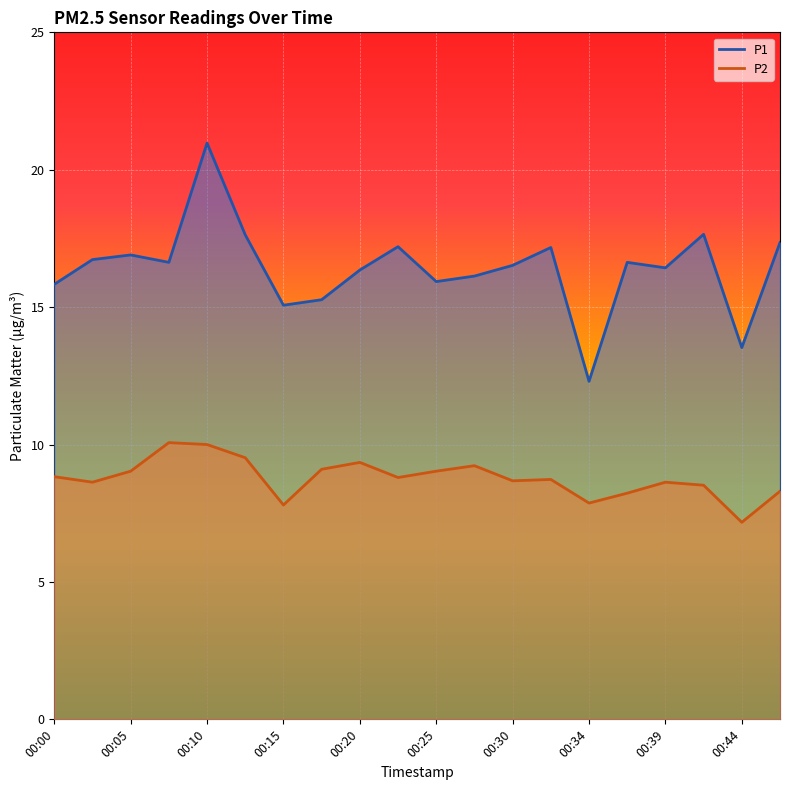

True or false: P1 and P2 cross at least once.

False